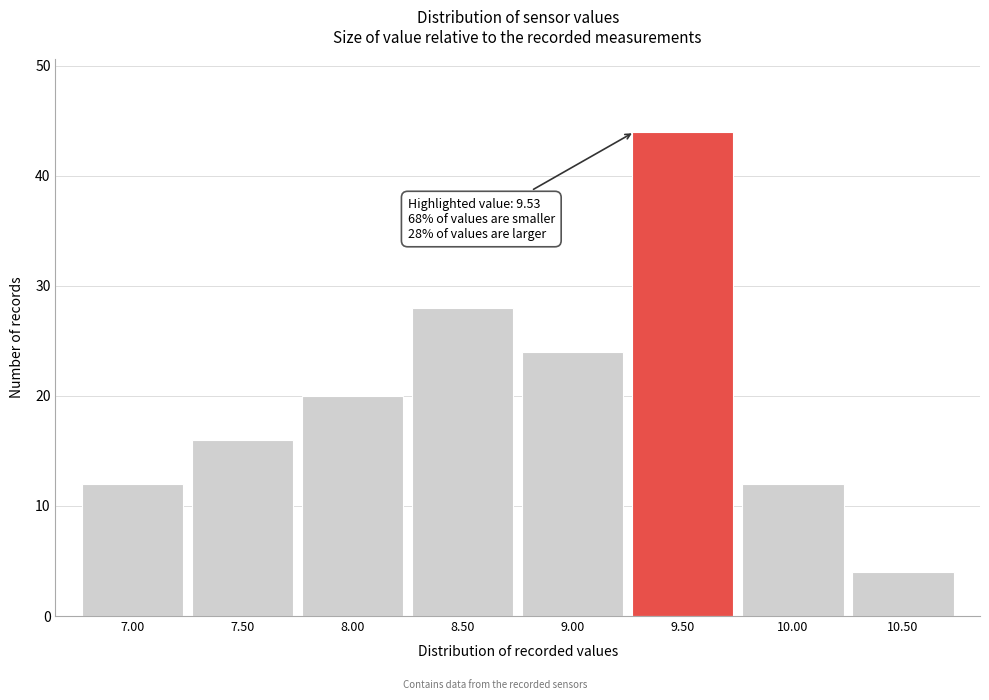

Reading right to left, what are all the values shown in this chart?

10.50=4	10.00=12	9.50=44	9.00=24	8.50=28	8.00=20	7.50=16	7.00=12